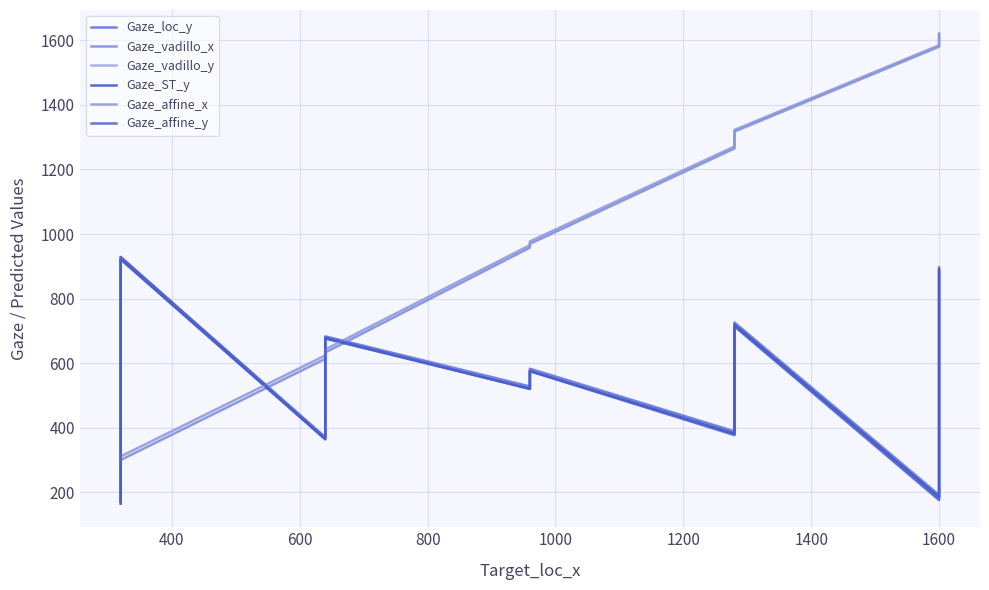

Is this an area chart (filled region under the line)?

No